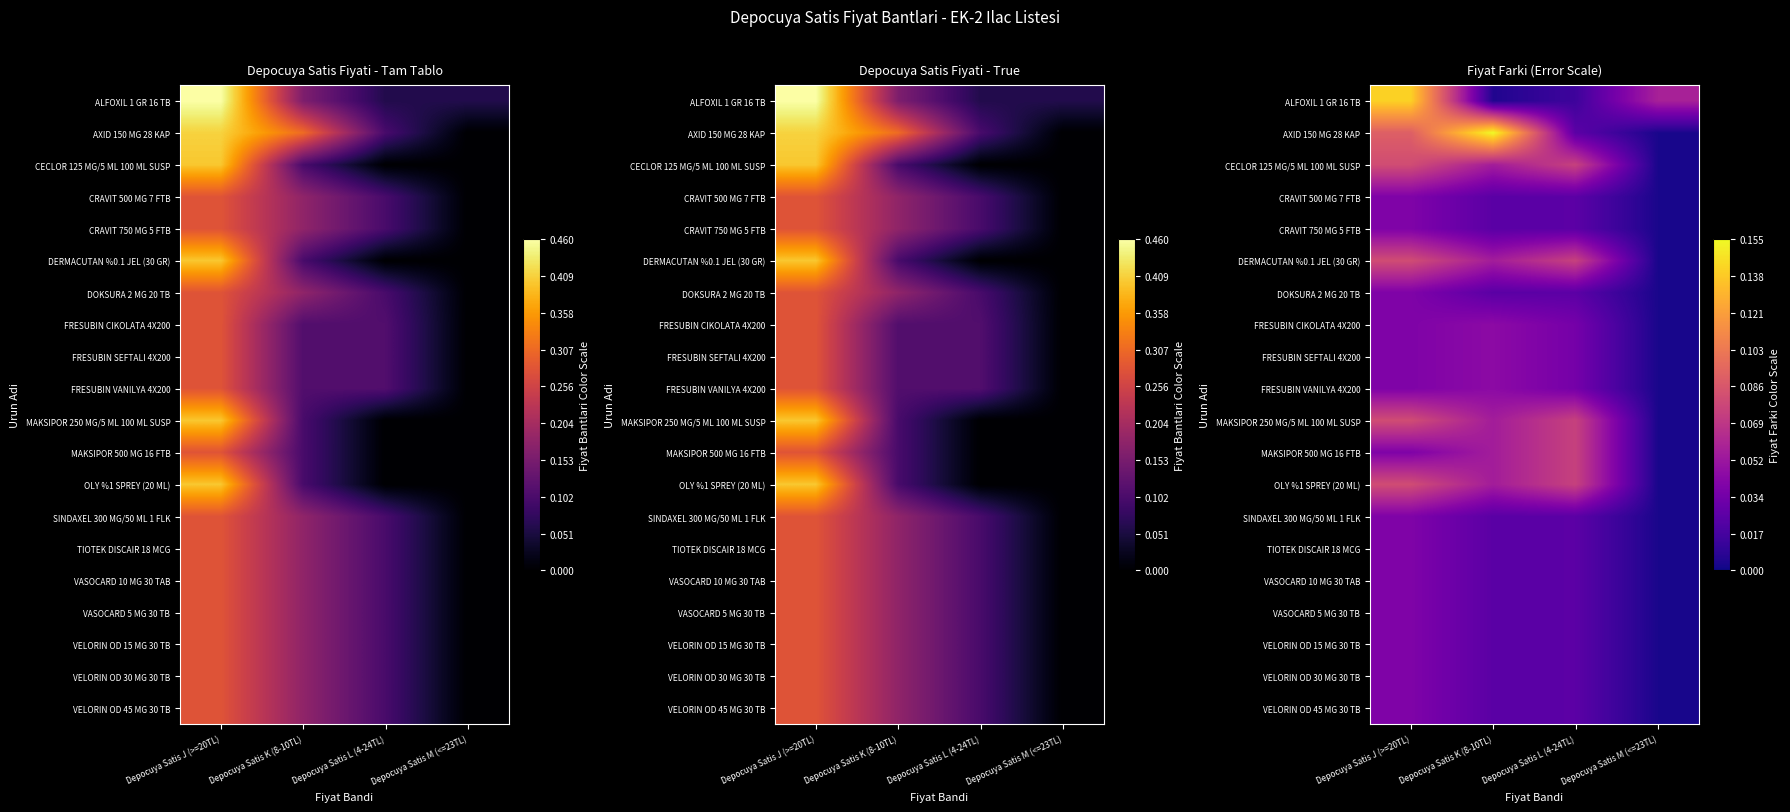

Count the number of categories in the chart.

4